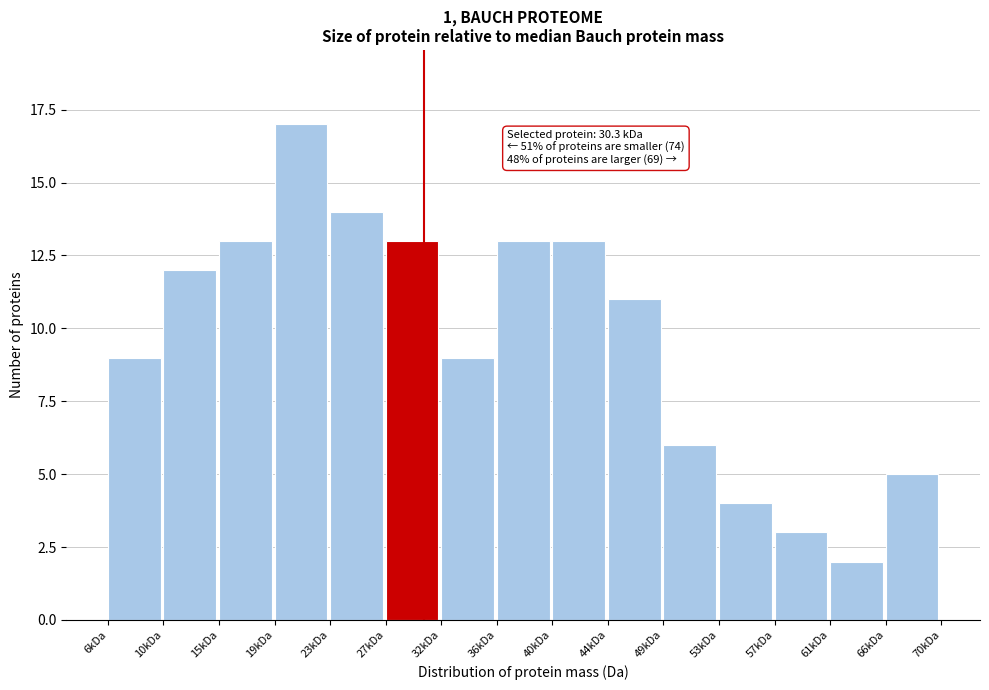

Reading left to right, list all the values displayed in this chart.

9	12	13	17	14	13	9	13	13	11	6	4	3	2	5